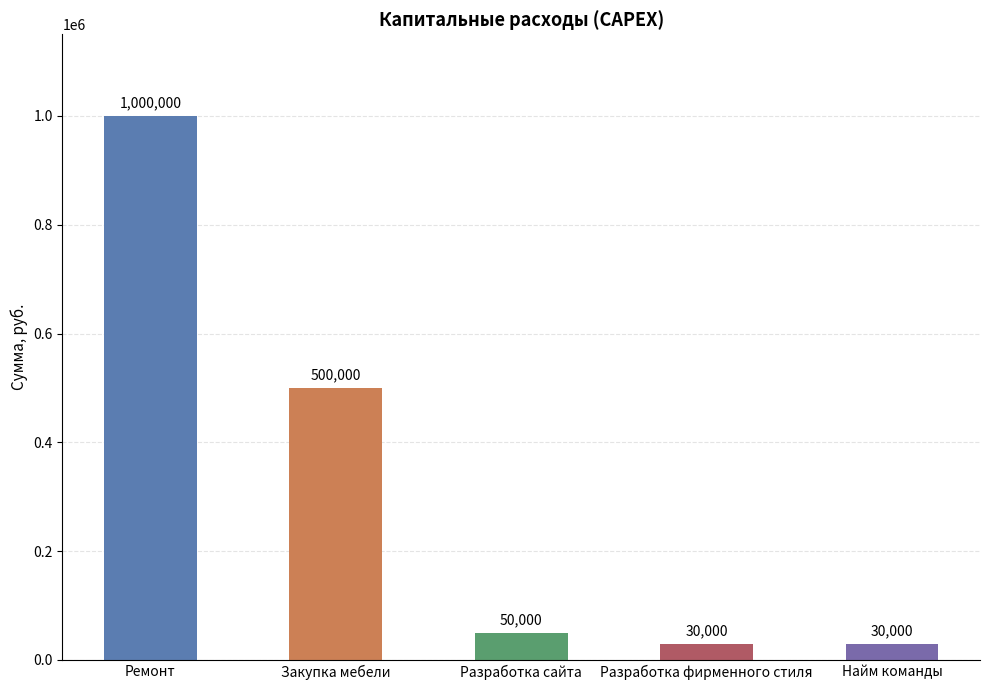

Read the value at Закупка мебели, to the nearest 100.

500000